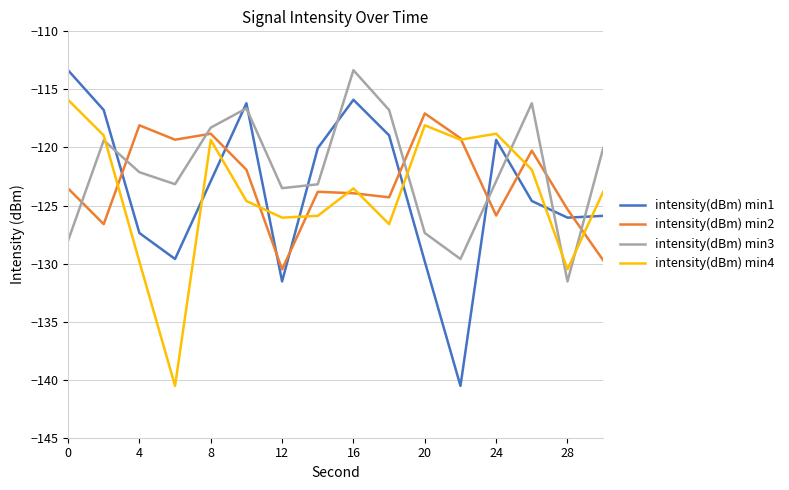

True or false: intensity(dBm) min1 and intensity(dBm) min2 cross at least once.

True